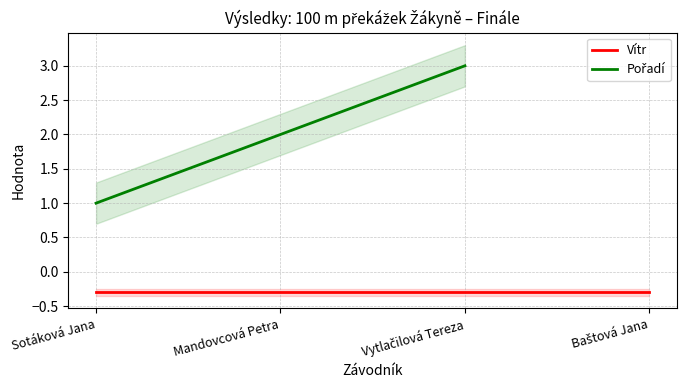

Rank the series by their maximum value, from highest to lowest.

Pořadí, Vítr